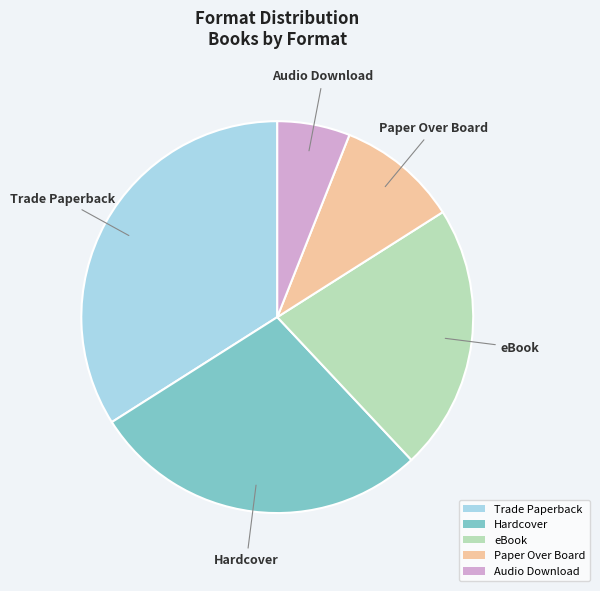

Is it true that Hardcover is 41% of the pie?

False